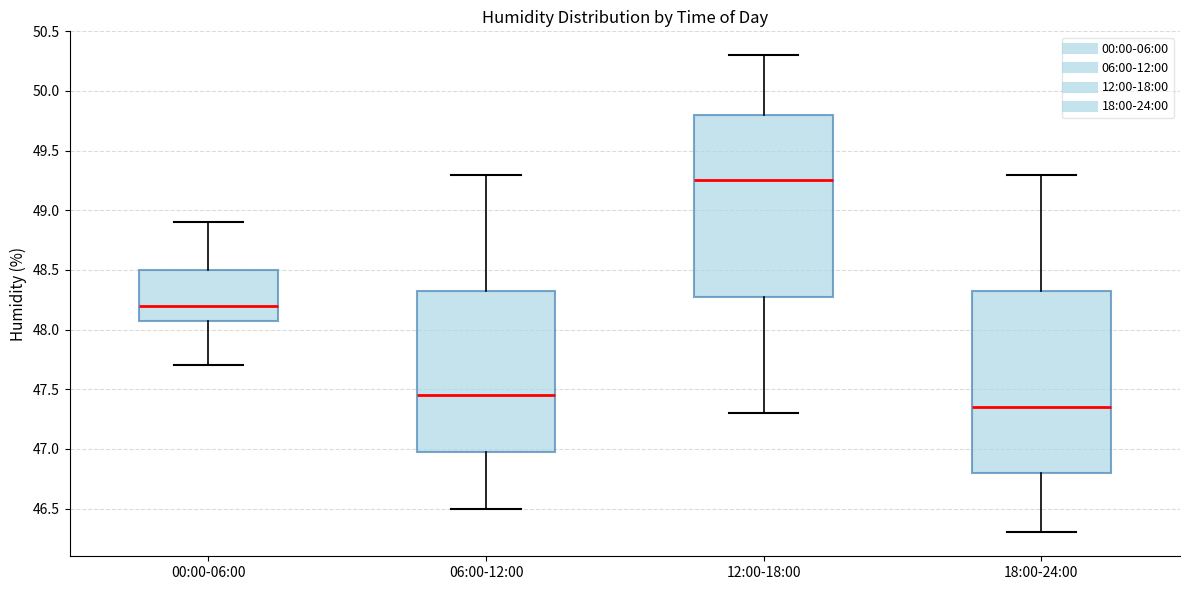

Reading left to right, read every box against the y-axis: the position of its median line, the range the box covers, and the ends of its whiskers. The values are not printed on the chart, so give them approximately, as read against the axis.

00:00-06:00: median 48.20, box 48.10 to 48.50, whiskers 47.70 to 48.90
06:00-12:00: median 47.45, box 47.00 to 48.35, whiskers 46.50 to 49.30
12:00-18:00: median 49.25, box 48.30 to 49.80, whiskers 47.30 to 50.30
18:00-24:00: median 47.35, box 46.80 to 48.35, whiskers 46.30 to 49.30